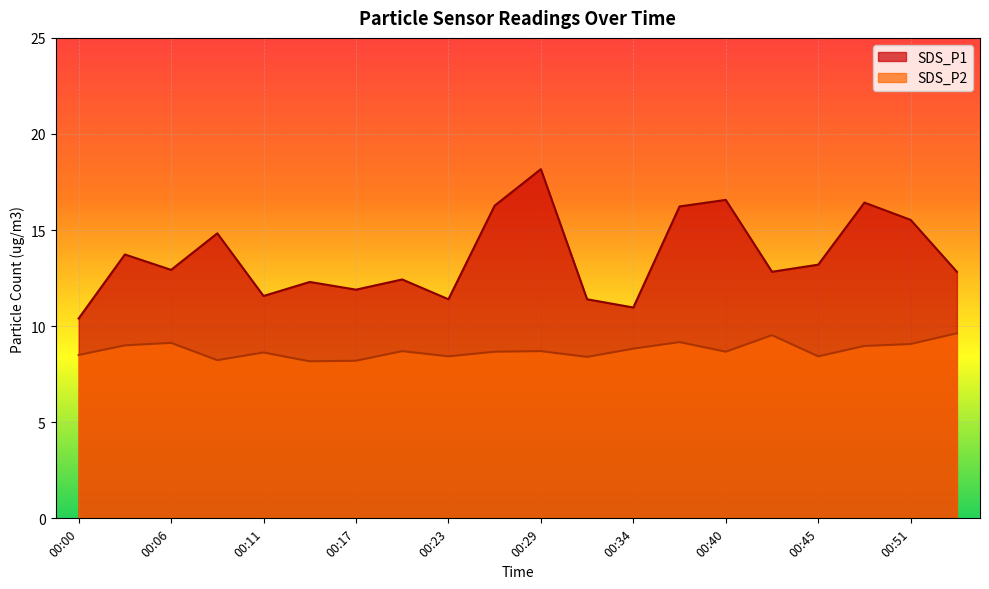

Is the value of SDS_P1 at 00:09 greater than the value of SDS_P2 at 00:20?

Yes